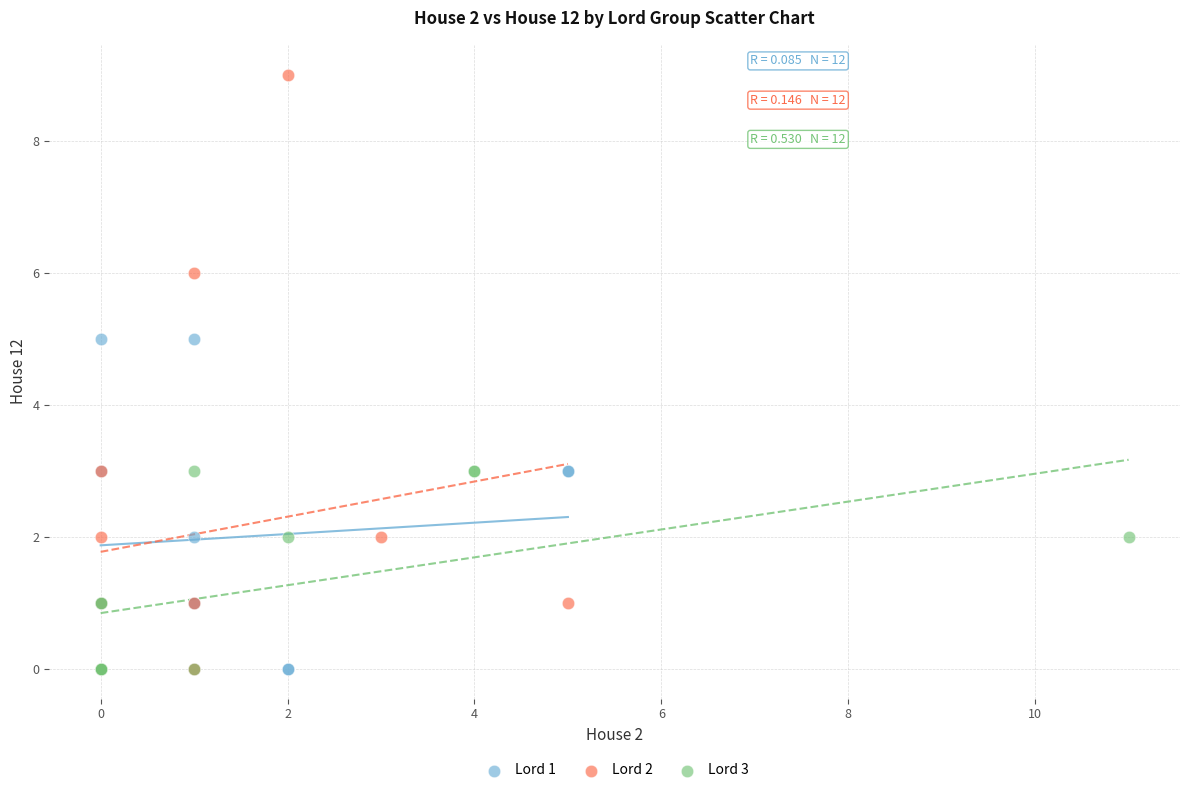

Which series has the largest Y range (max minus min)?

Lord 2